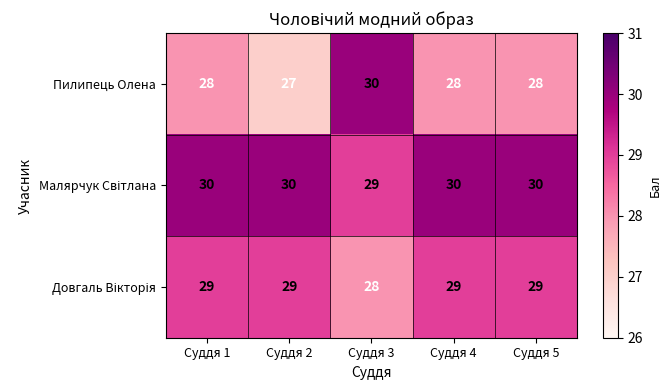

Which series changed the most between Суддя 2 and Суддя 4?

Пилипець Олена